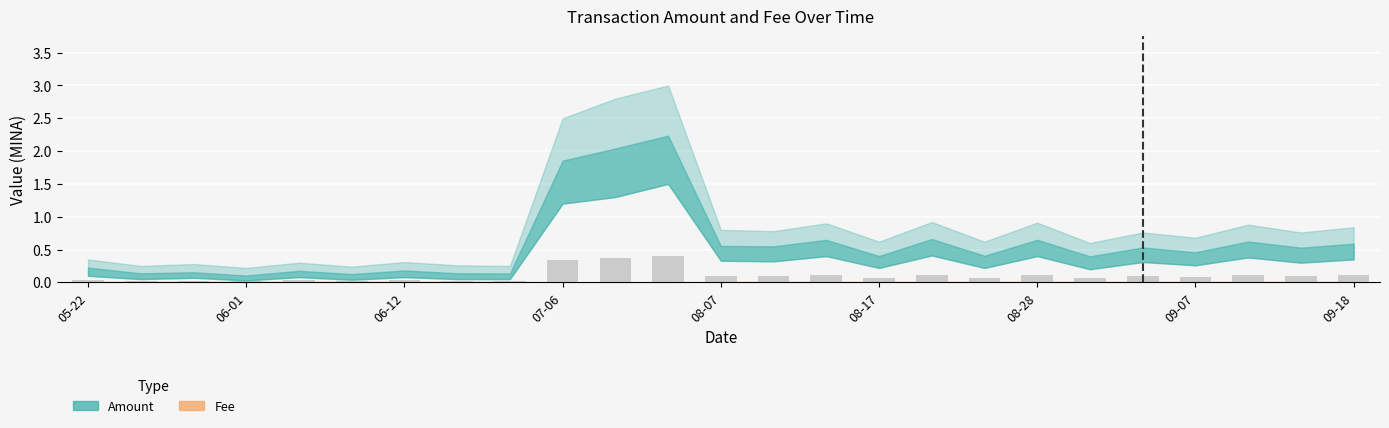

What is the value of the 23rd bar from the left?

0.1